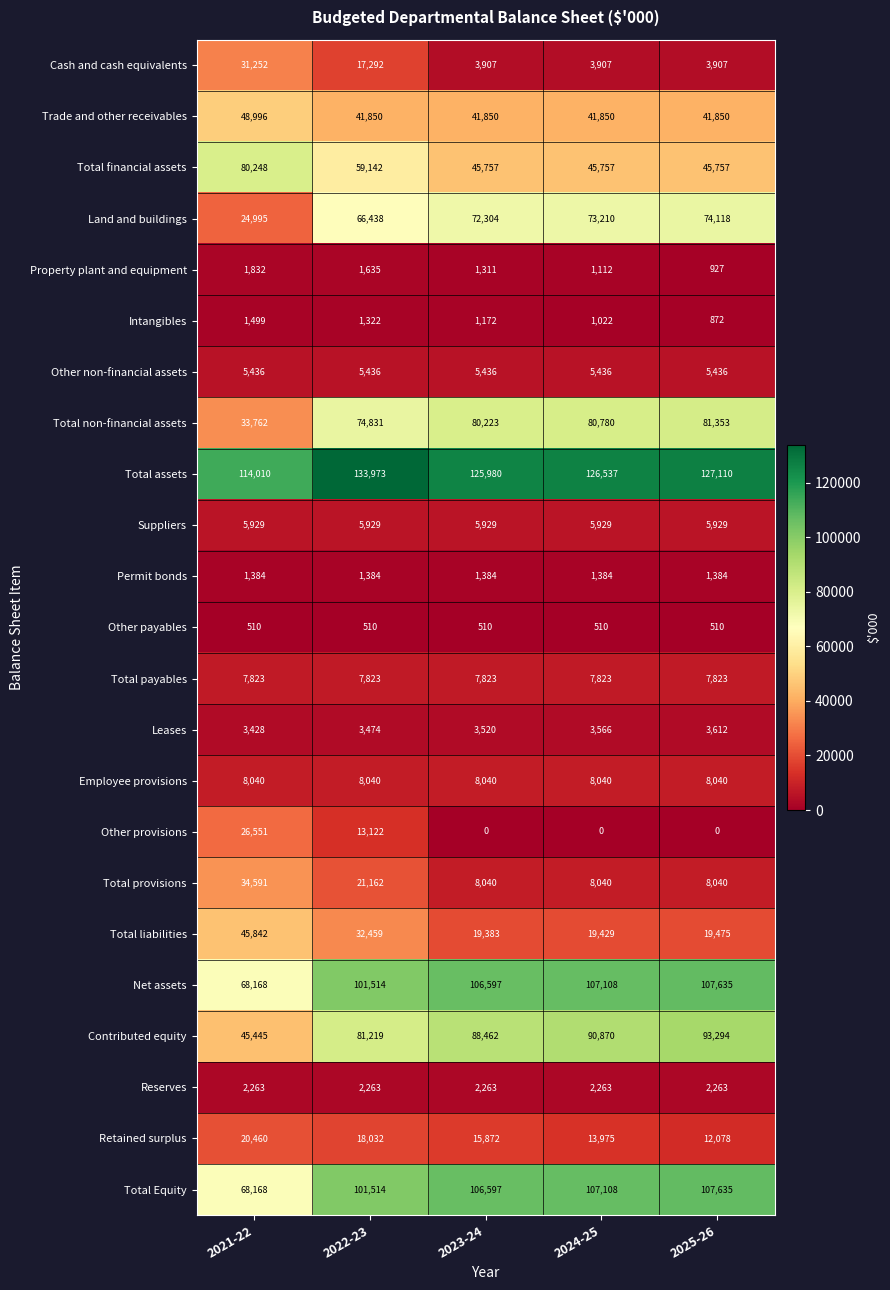

The value of Employee provisions at 2024-25 is 11669. True or false?

False